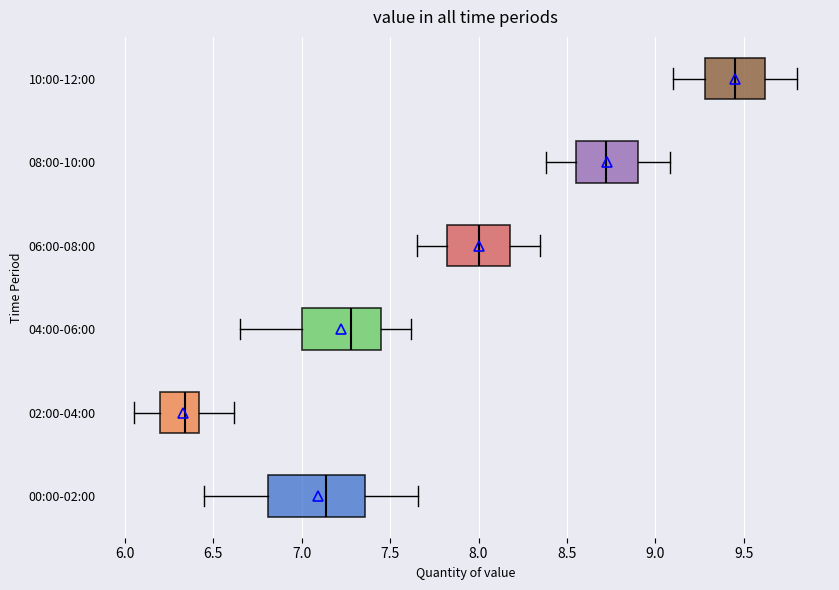

Reading bottom to top, read every box against the x-axis: the position of its median line, the range the box covers, and the ends of its whiskers. The values are not printed on the chart, so give them approximately, as read against the axis.

00:00-02:00: median 7.15, box 6.80 to 7.35, whiskers 6.45 to 7.65
02:00-04:00: median 6.35, box 6.20 to 6.40, whiskers 6.05 to 6.60
04:00-06:00: median 7.30, box 7.00 to 7.45, whiskers 6.65 to 7.60
06:00-08:00: median 8.00, box 7.80 to 8.20, whiskers 7.65 to 8.35
08:00-10:00: median 8.70, box 8.55 to 8.90, whiskers 8.40 to 9.10
10:00-12:00: median 9.45, box 9.30 to 9.60, whiskers 9.10 to 9.80